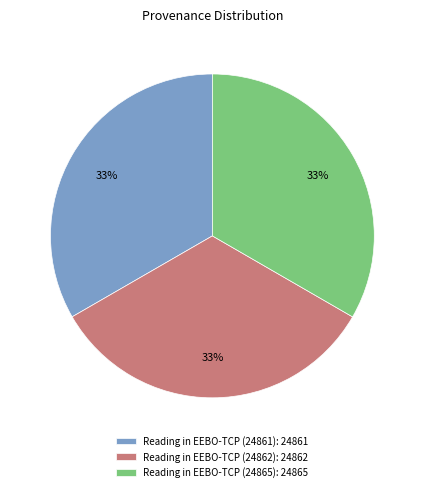

Count the number of slices in the pie.

3